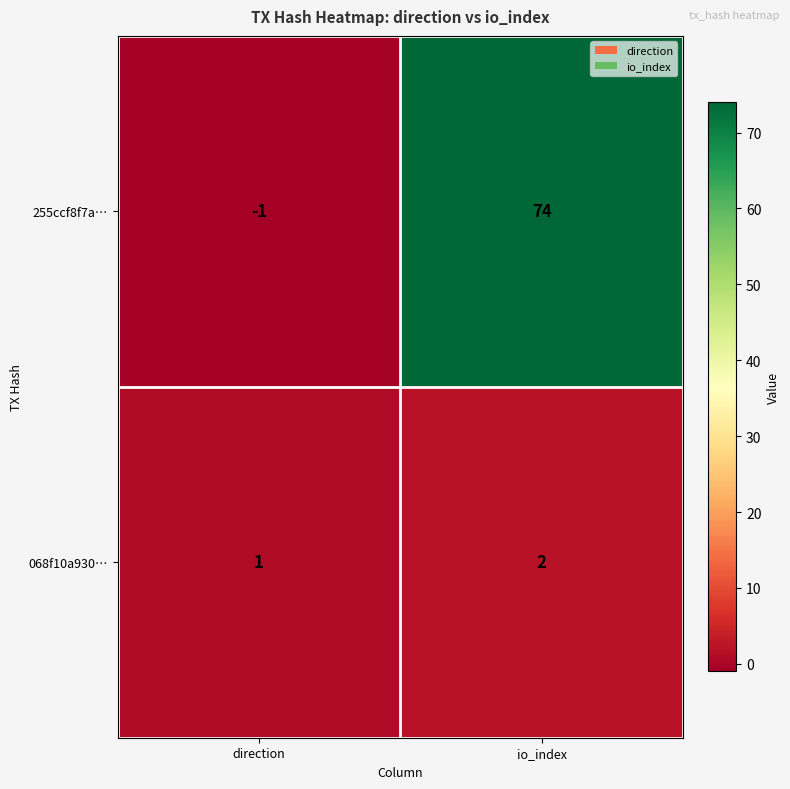

Which category has the lowest value across all series?

direction